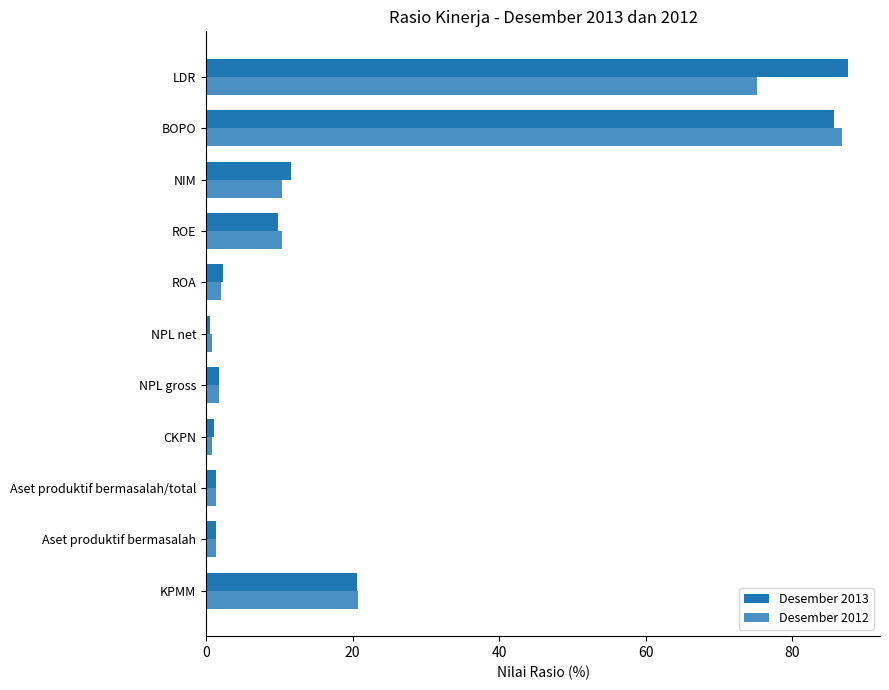

How many categories are shown in the chart?

11